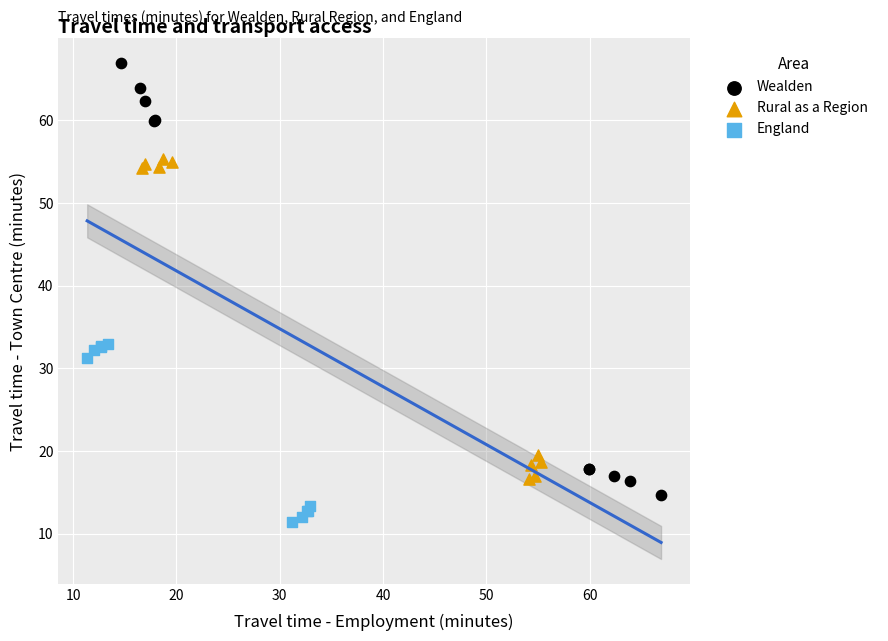

Which series contains the lowest Y value?

England